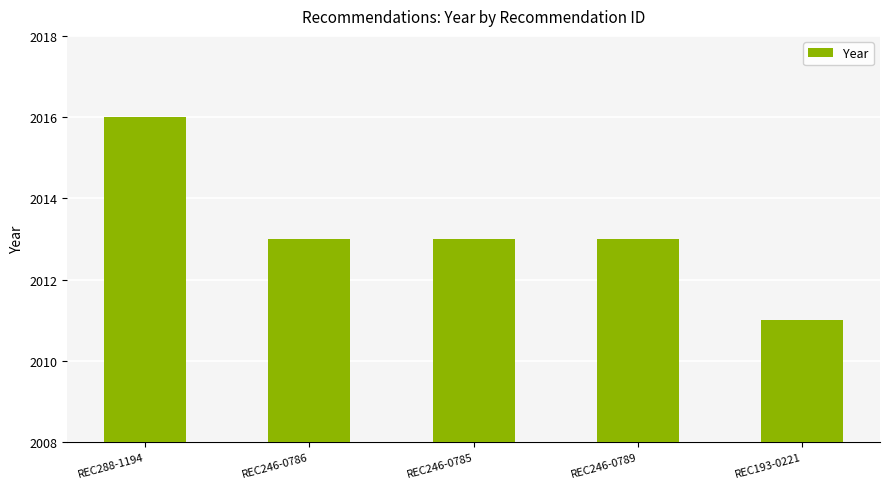

At which category does the chart reach its minimum across all series?

REC193-0221